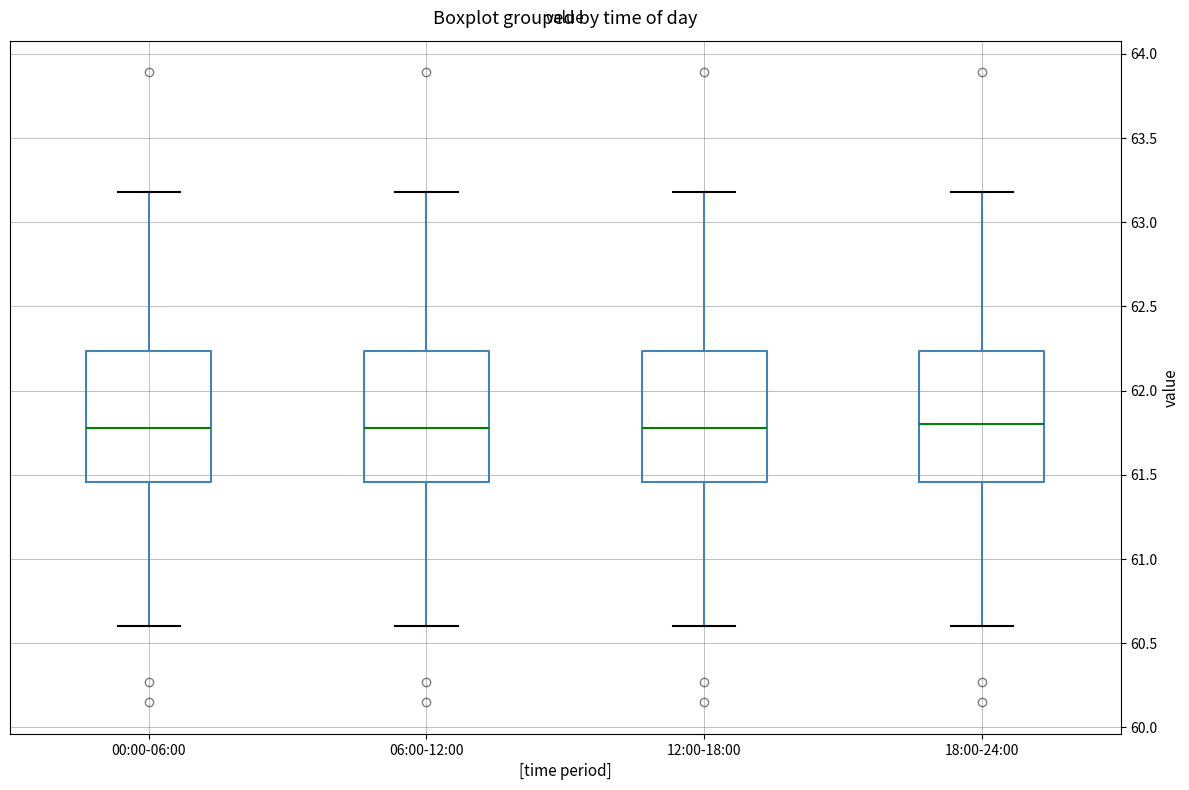

Reading left to right, transcribe this box plot: for each box, give where its median line is, the range the box spans, and where its two whiskers end, as read against the y-axis. The values are not printed on the chart, so give them approximately, as read against the axis.

00:00-06:00: median 61.80, box 61.45 to 62.25, whiskers 60.60 to 63.20
06:00-12:00: median 61.80, box 61.45 to 62.25, whiskers 60.60 to 63.20
12:00-18:00: median 61.80, box 61.45 to 62.25, whiskers 60.60 to 63.20
18:00-24:00: median 61.80, box 61.45 to 62.25, whiskers 60.60 to 63.20